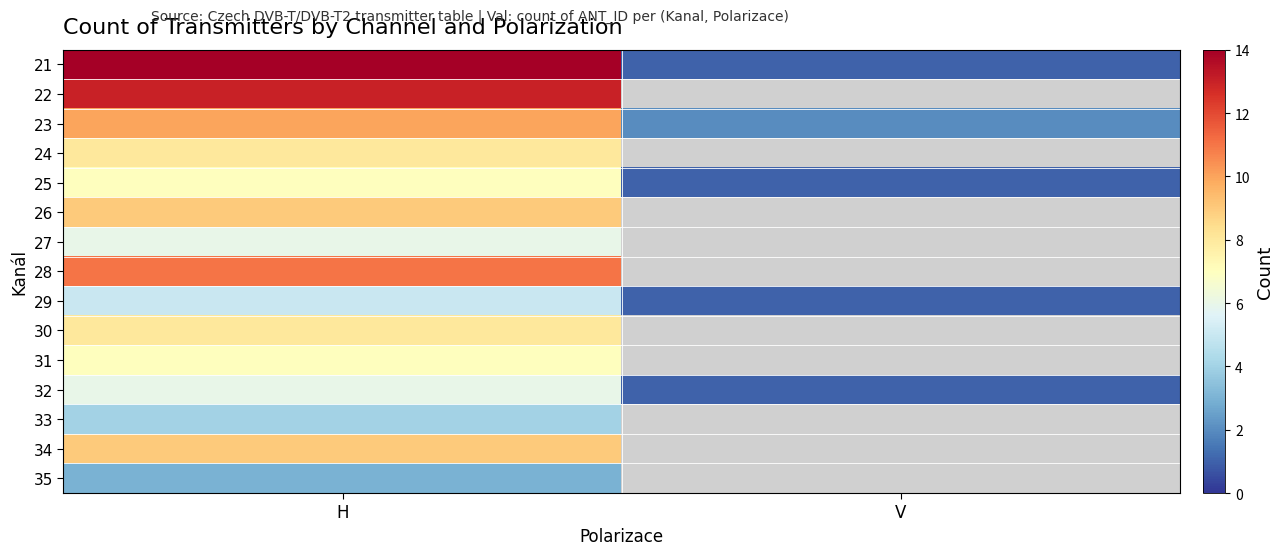

How many distinct data groups are displayed?

15